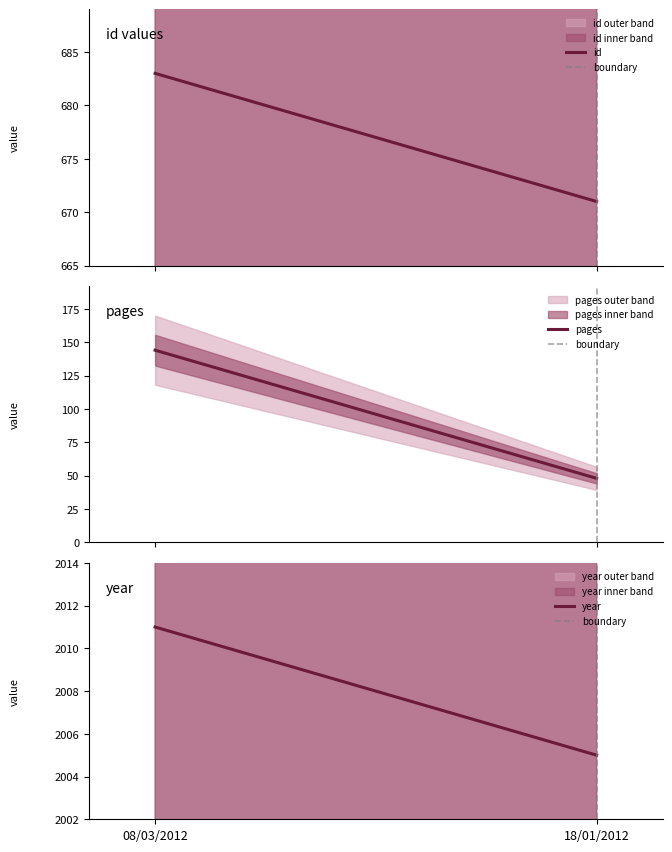

True or false: id has a value of 369 at 18/01/2012.

False